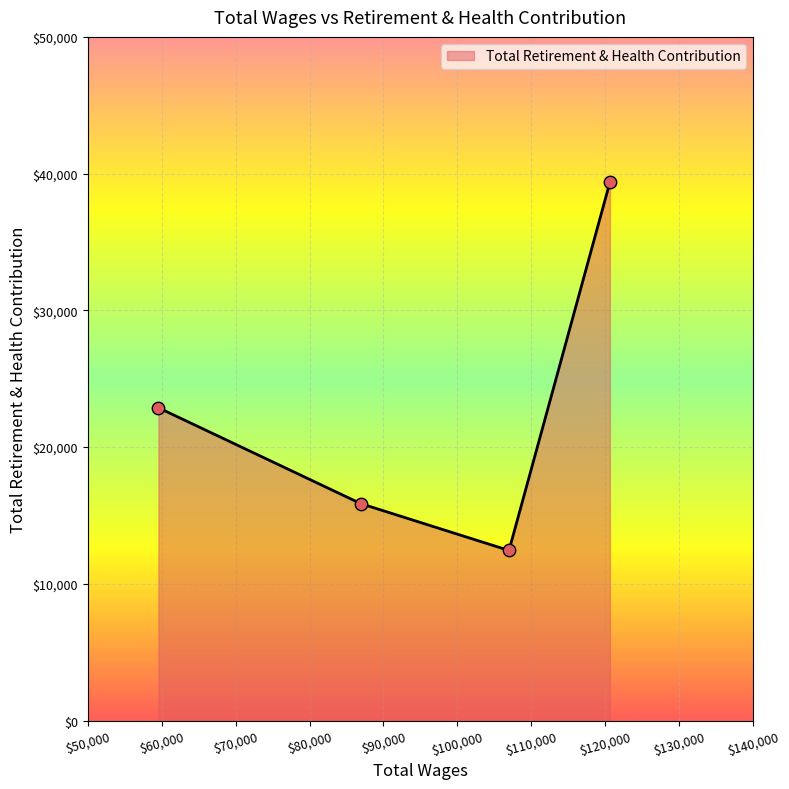

What is the average value?

22637